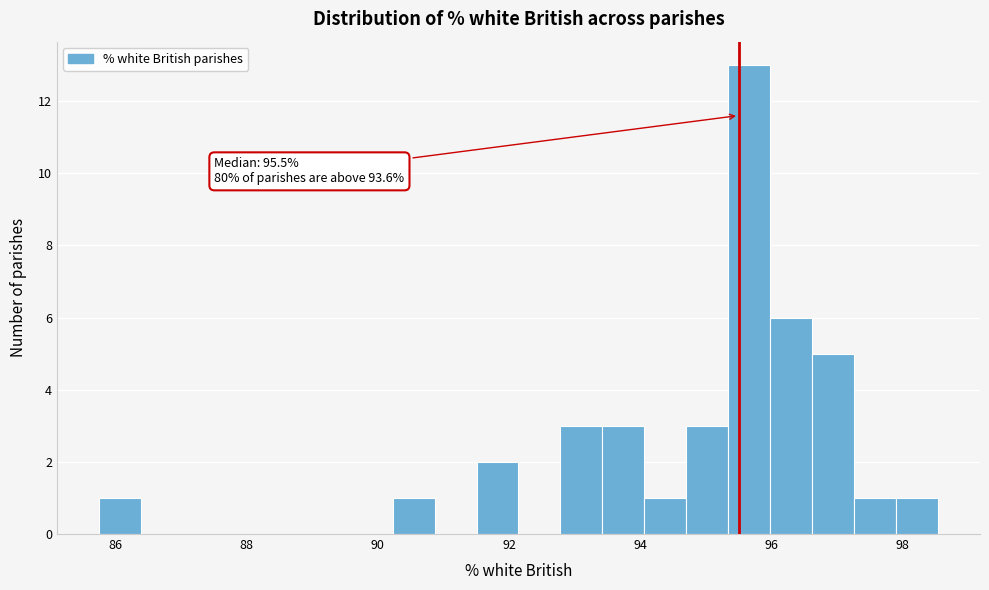

Around what value on the x-axis is the tallest bar? Give the approximate position of its centre, as read against the axis.

95.6